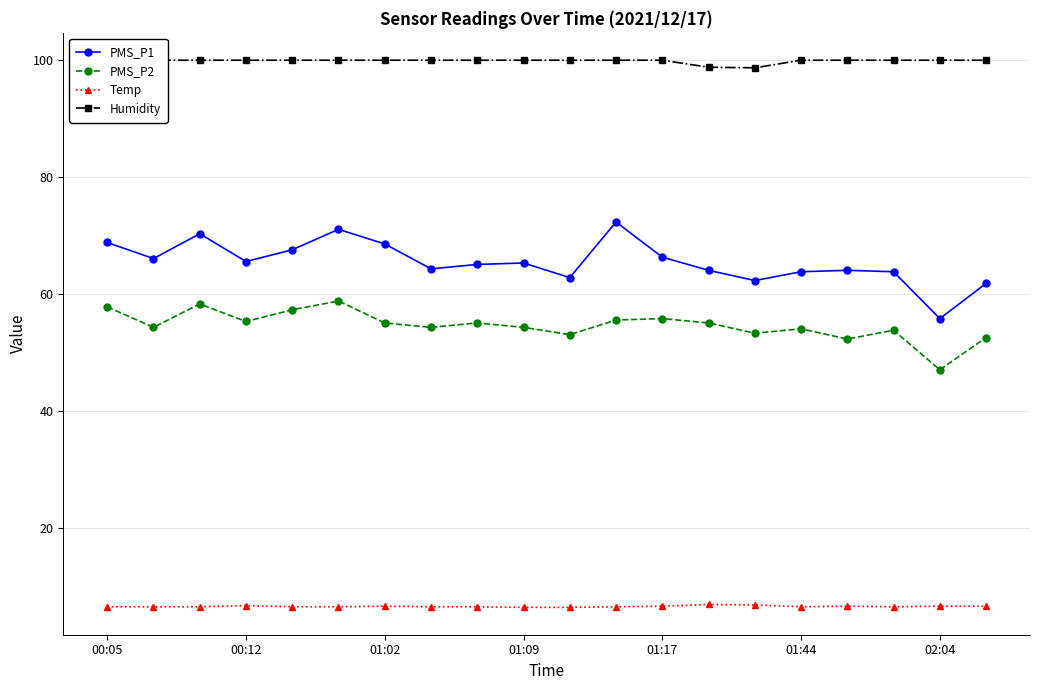

What is the difference between the second highest and minimum values in the PMS_P1 series?

15.2